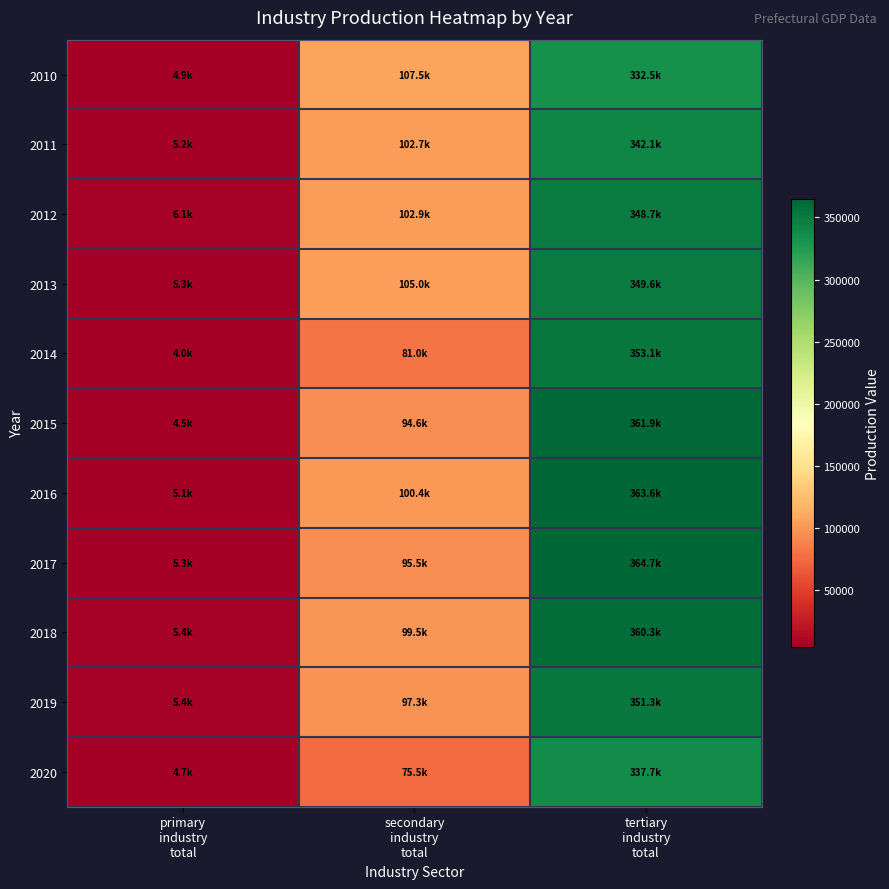

At which category is the sum across all series the highest?

tertiary
industry
total